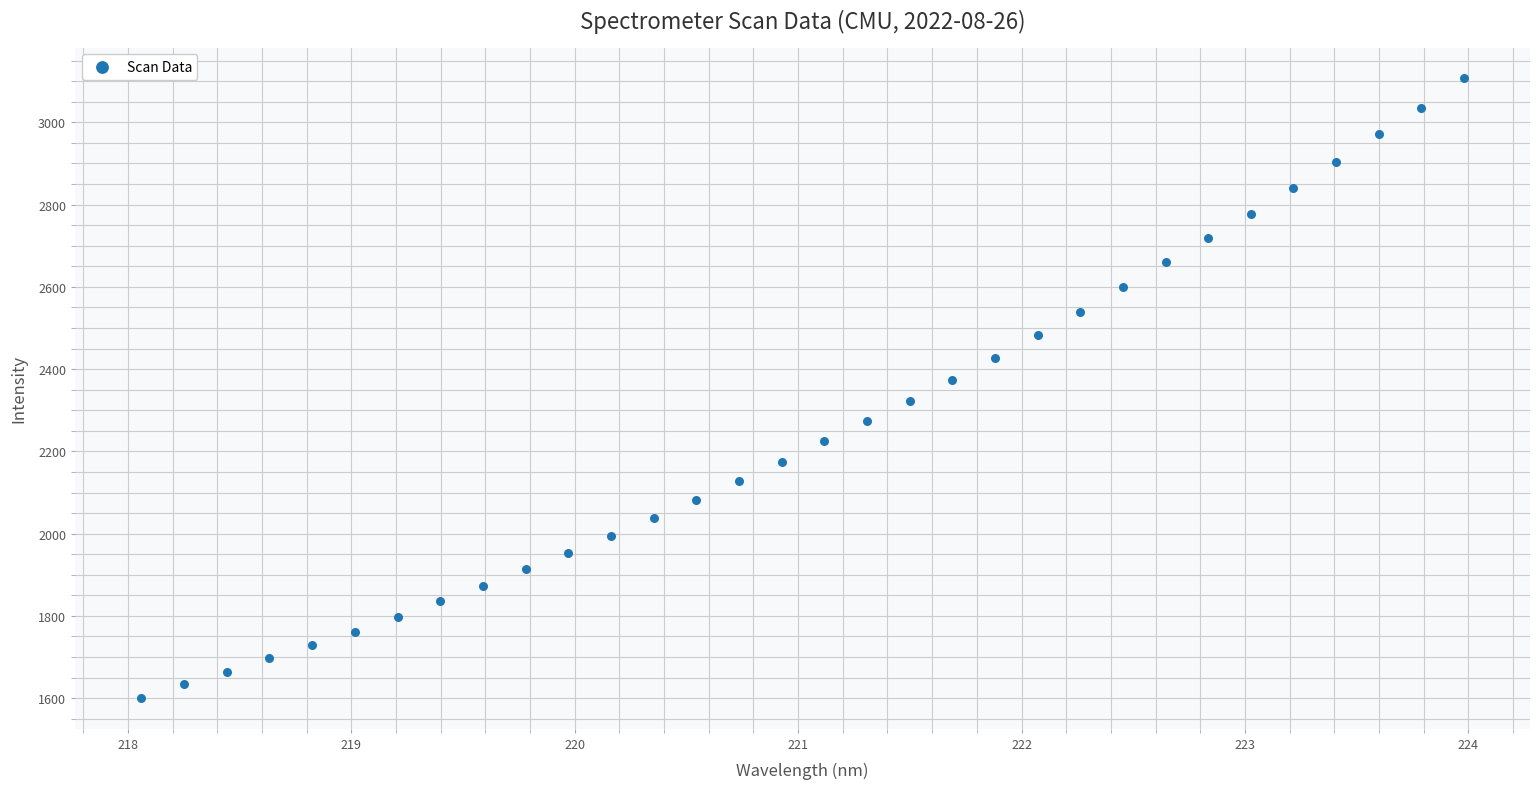

What is the range of X values (max minus min)?

5.9